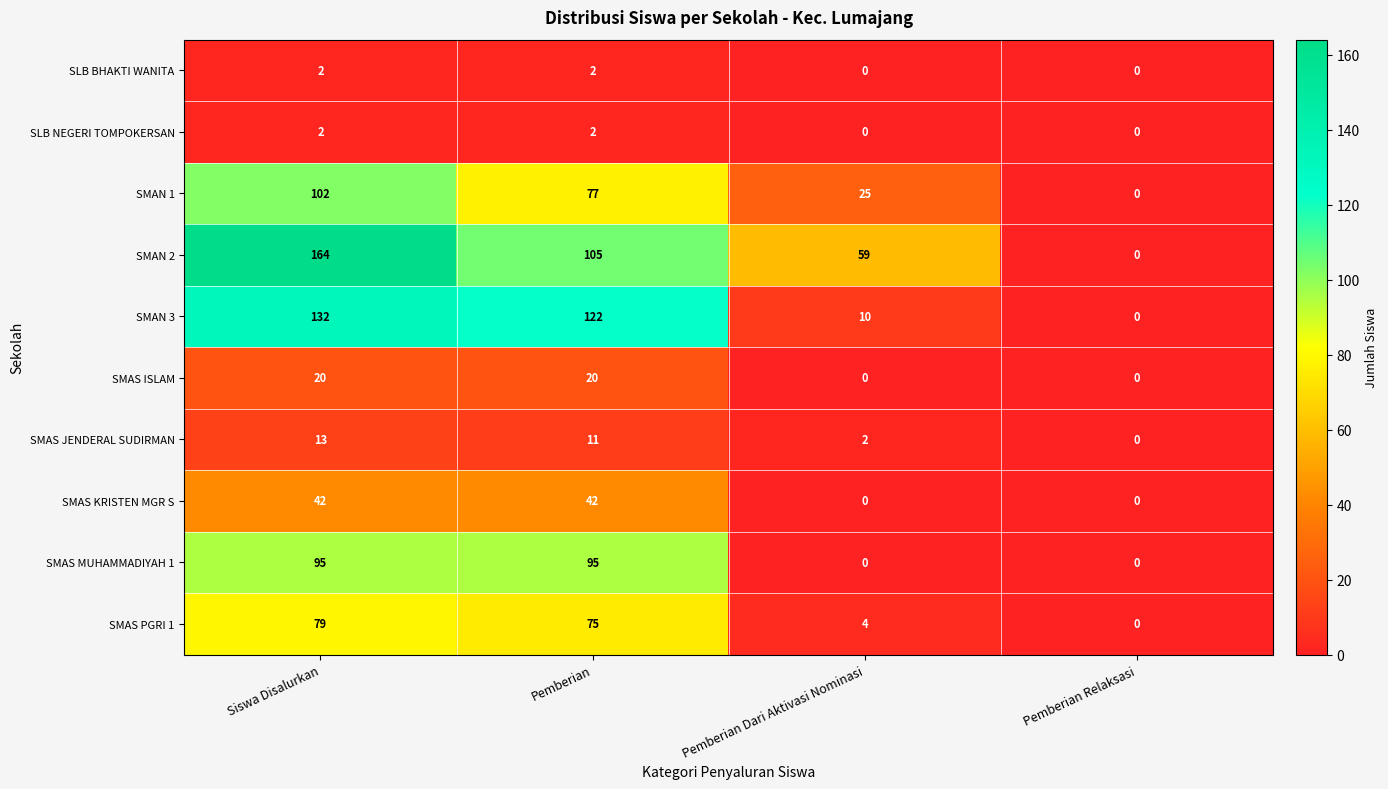

What is the approximate value of SMAS ISLAM at Siswa Disalurkan, to the nearest 10?

20